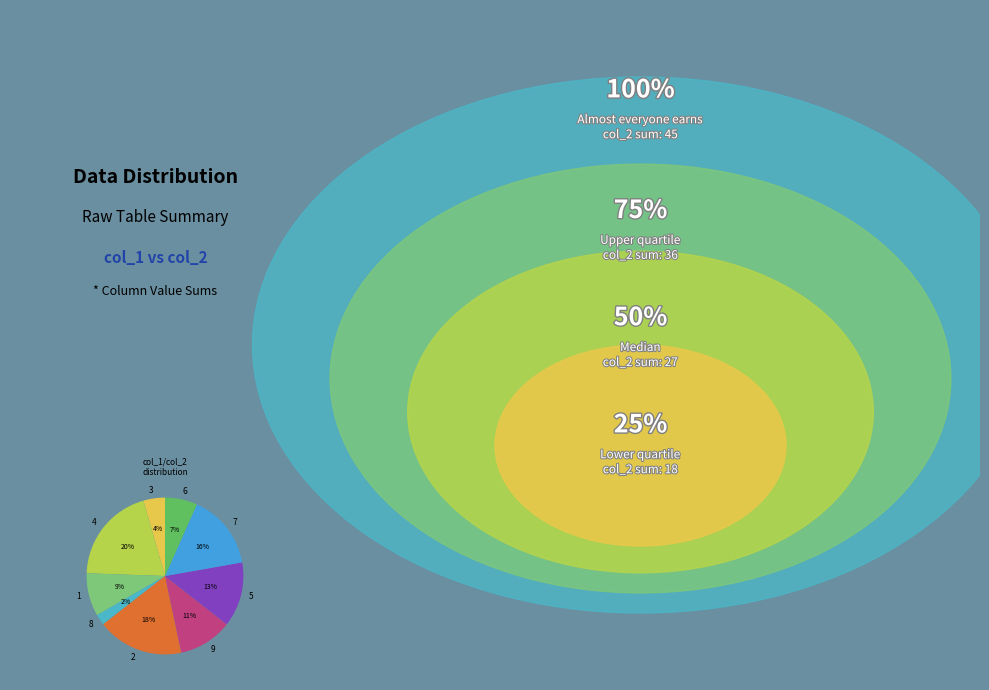

True or false: 2 accounts for 18% of the total.

True